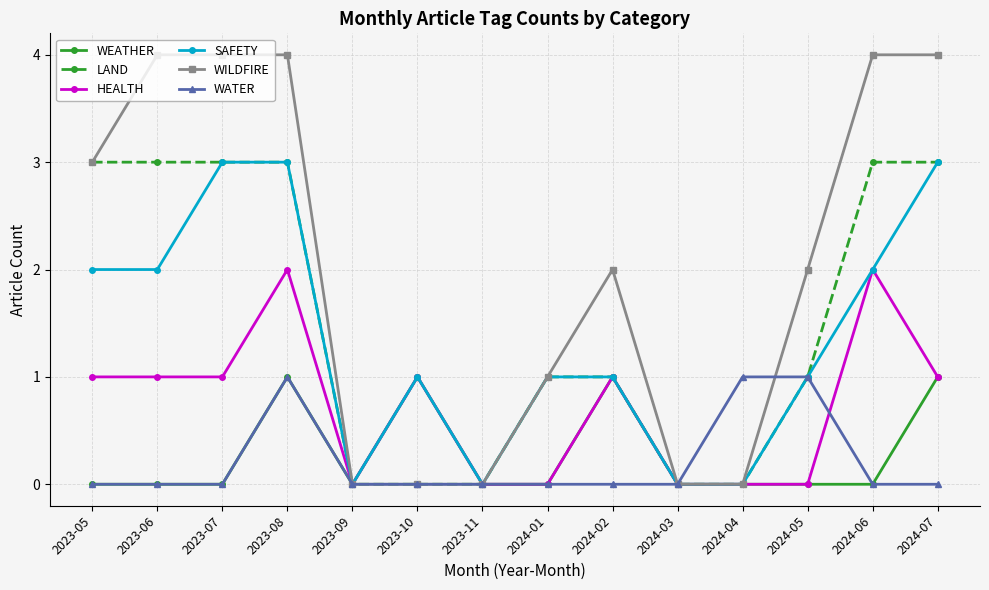

What is the label of the 12th point from the right?

2023-07